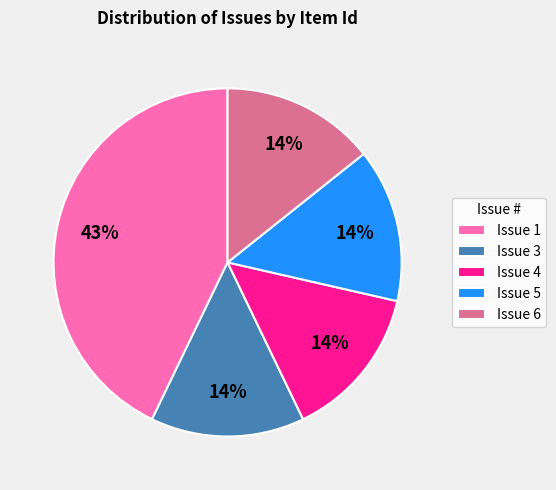

To the nearest percent, what portion does Issue 3 represent?

14%